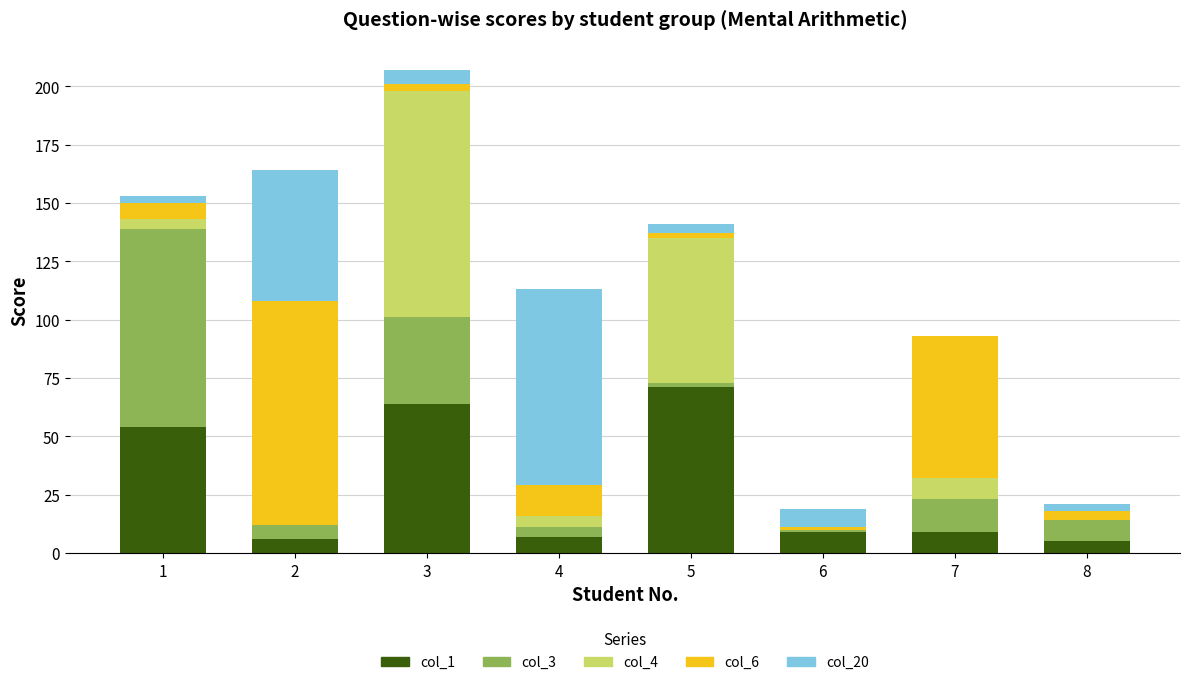

Is it true that col_1 equals 6 at 2?

True